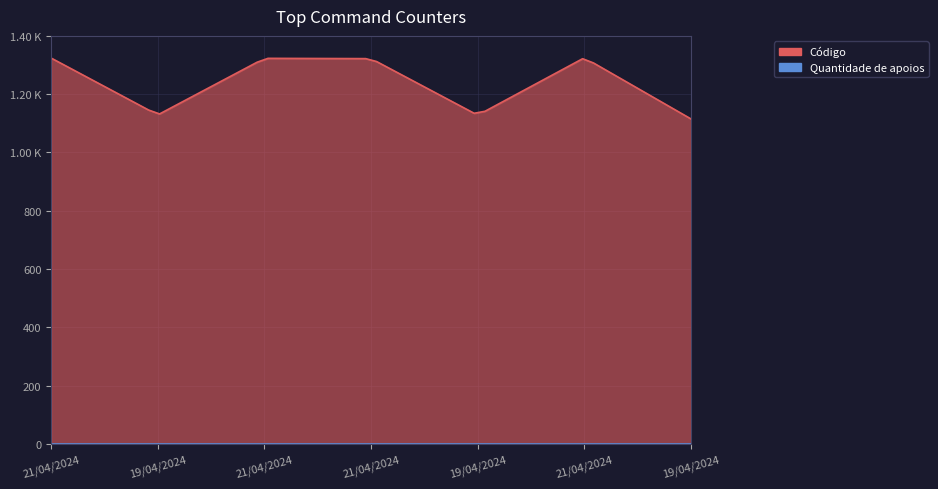

Is it true that Código equals 1322 at 21/04/2024?

True